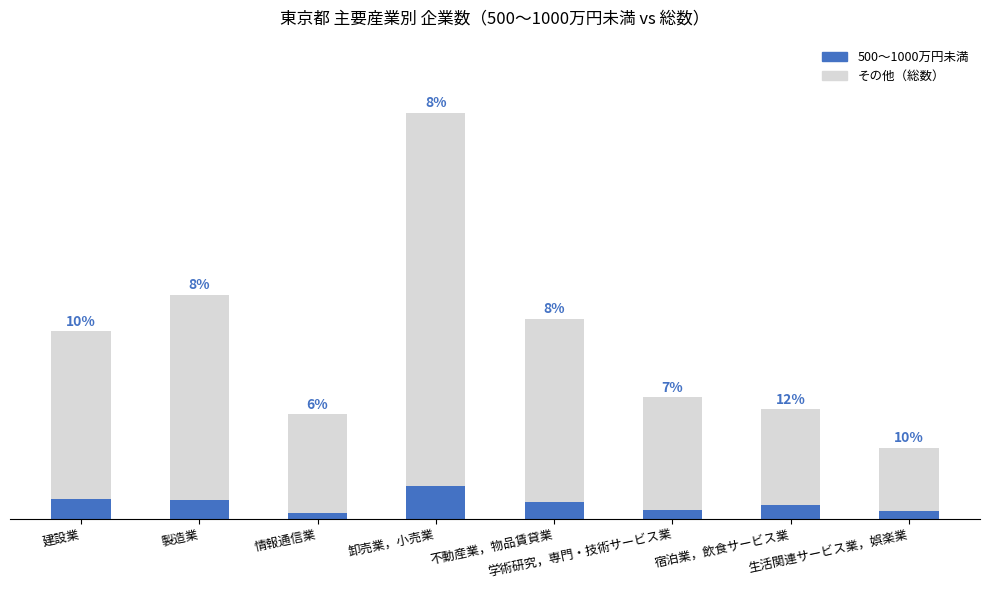

What are all the series names shown in the legend?

500～1000万円未満, その他（総数）